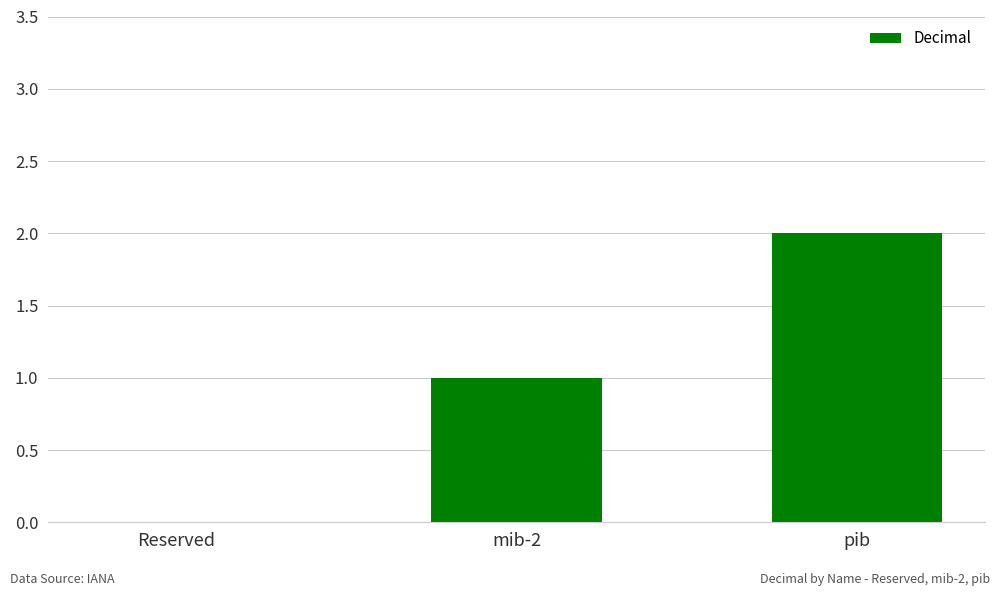

Reading left to right, transcribe all the data shown in this chart.

Reserved=0	mib-2=1	pib=2